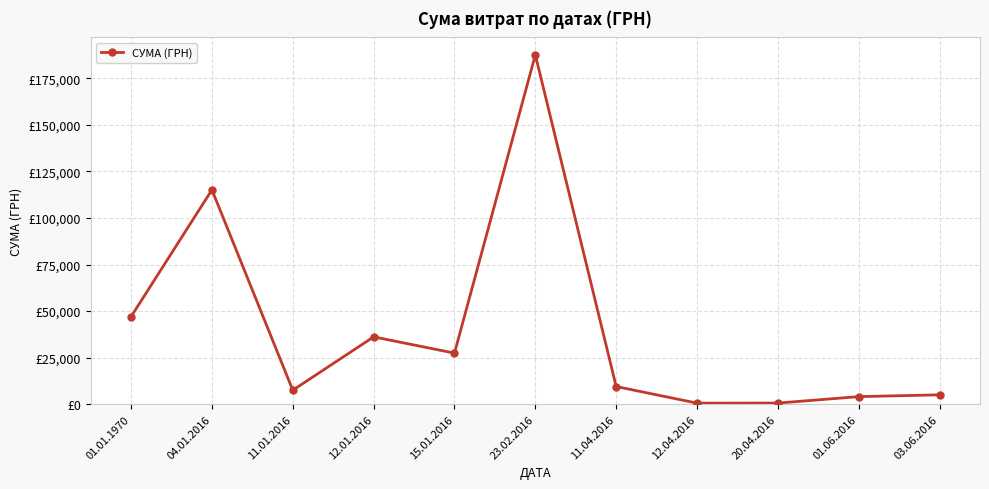

What is the value of the 9th point from the left?

625.0